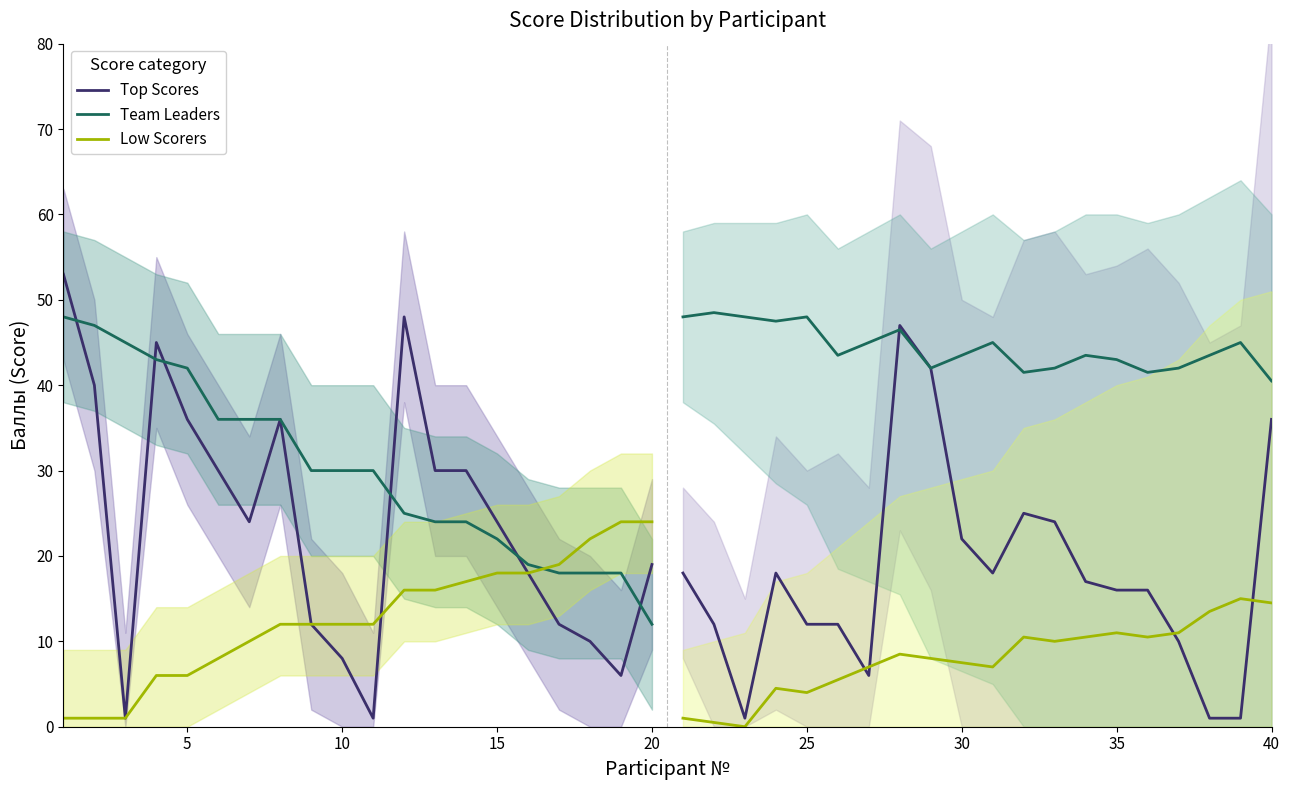

What is the value of the Team Leaders point at the 5th from the left?

42